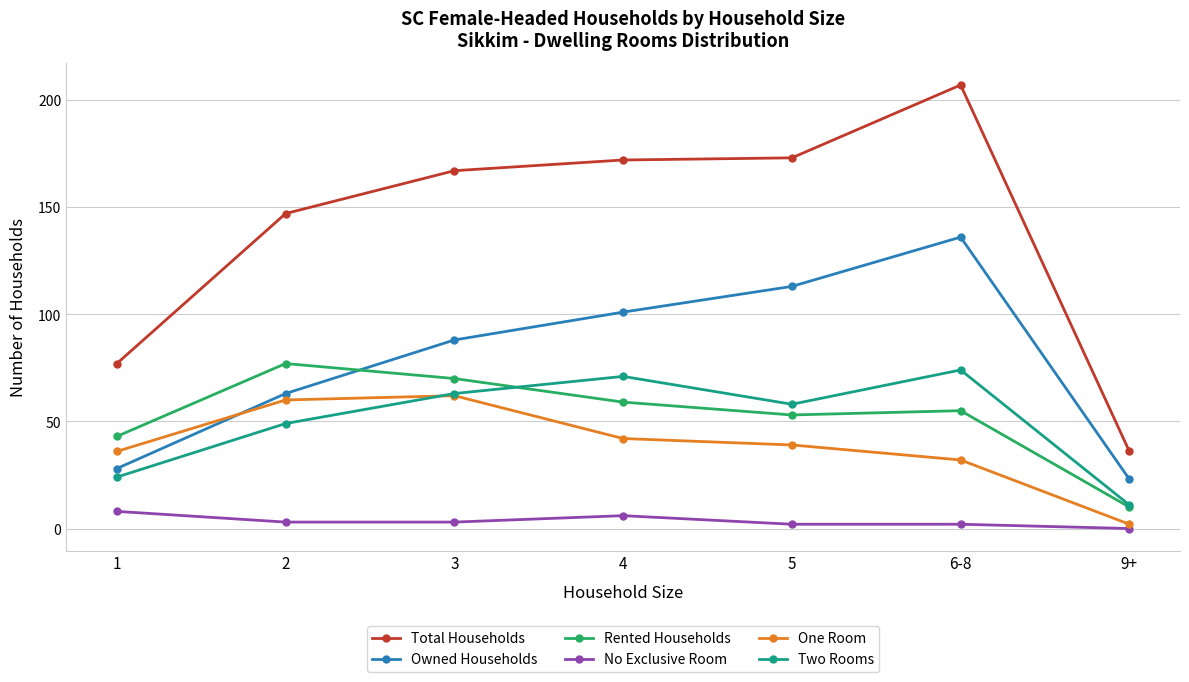

The value of No Exclusive Room at 6-8 is 2. True or false?

True